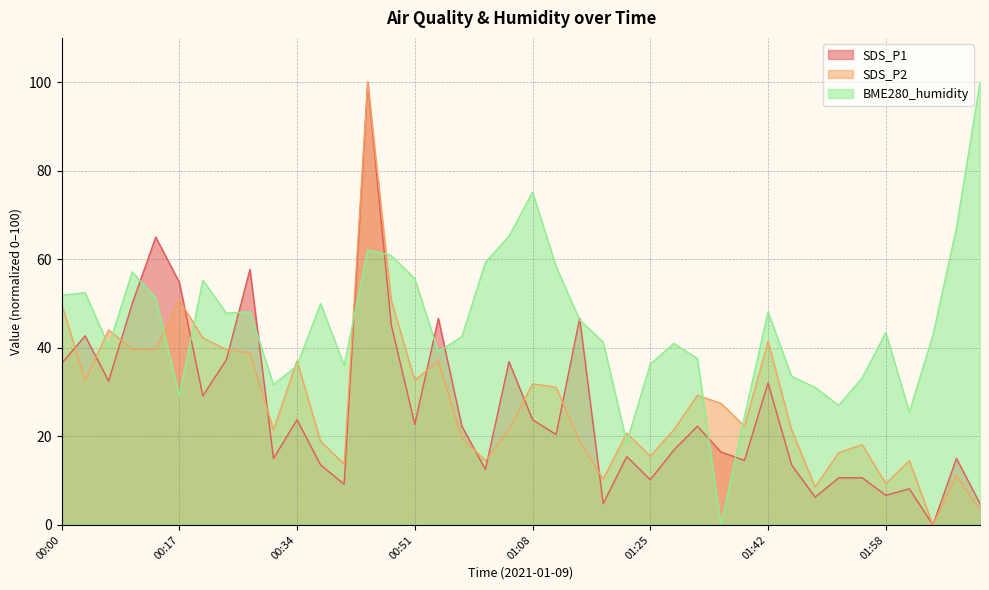

What is the total value across all series at 01:12?

109.9